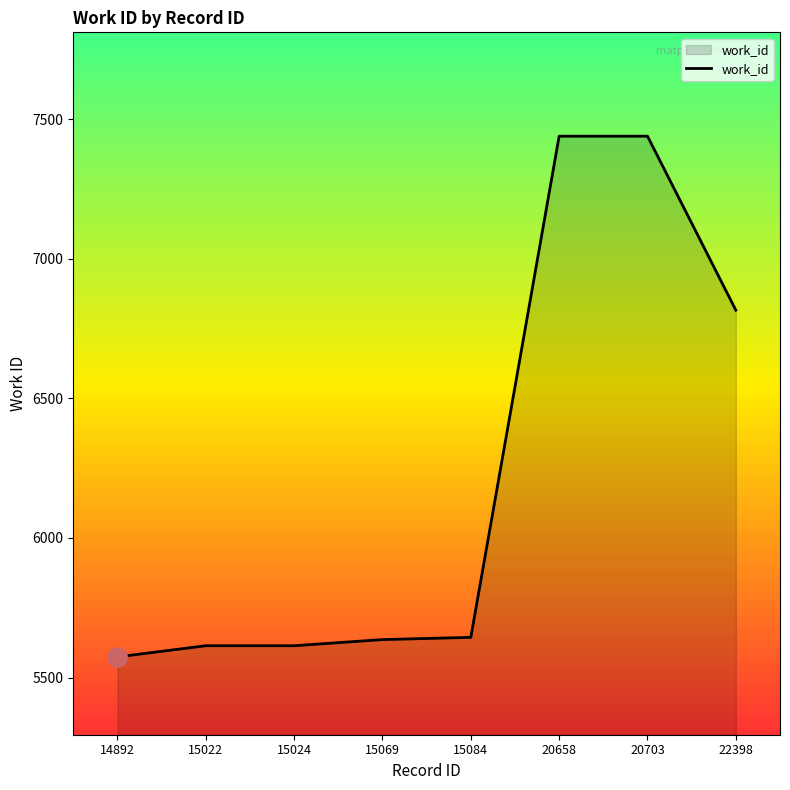

What is the smallest value displayed?

5574